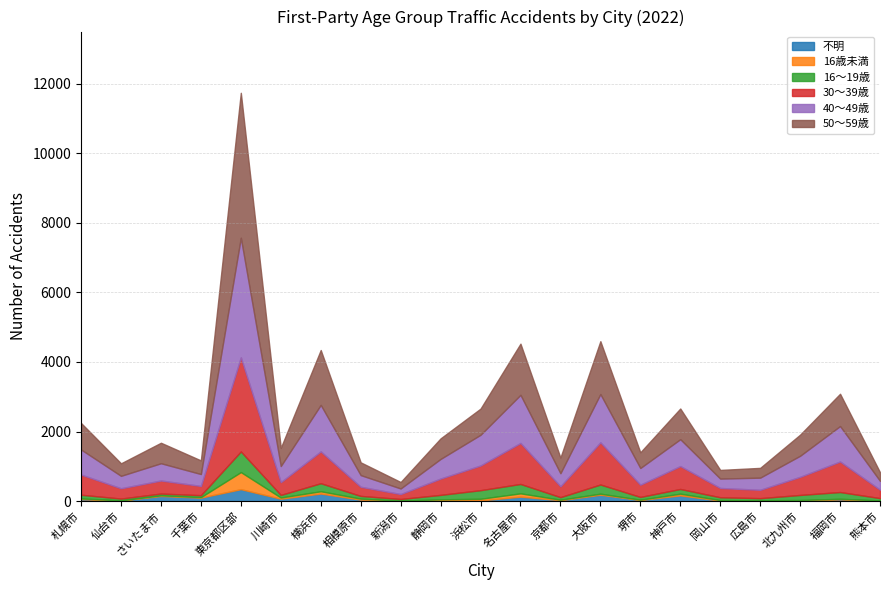

The value of 50～59歳 at 浜松市 is 312. True or false?

False